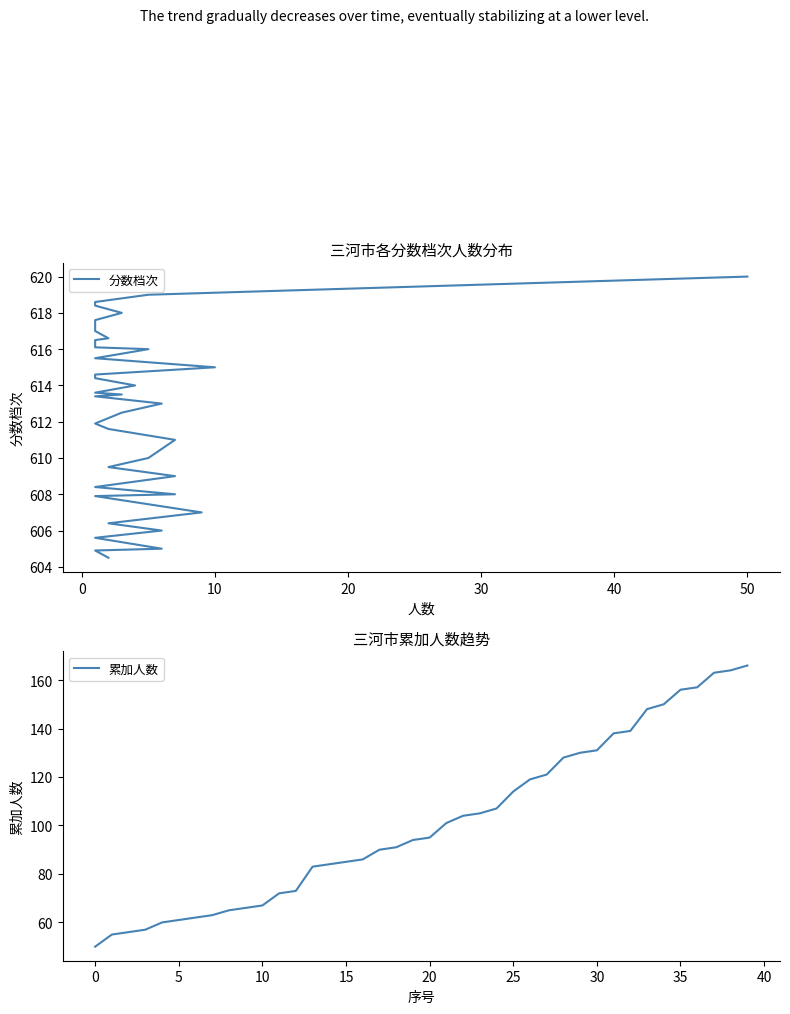

What is the difference between the maximum and minimum values in the 累加人数 series?

116